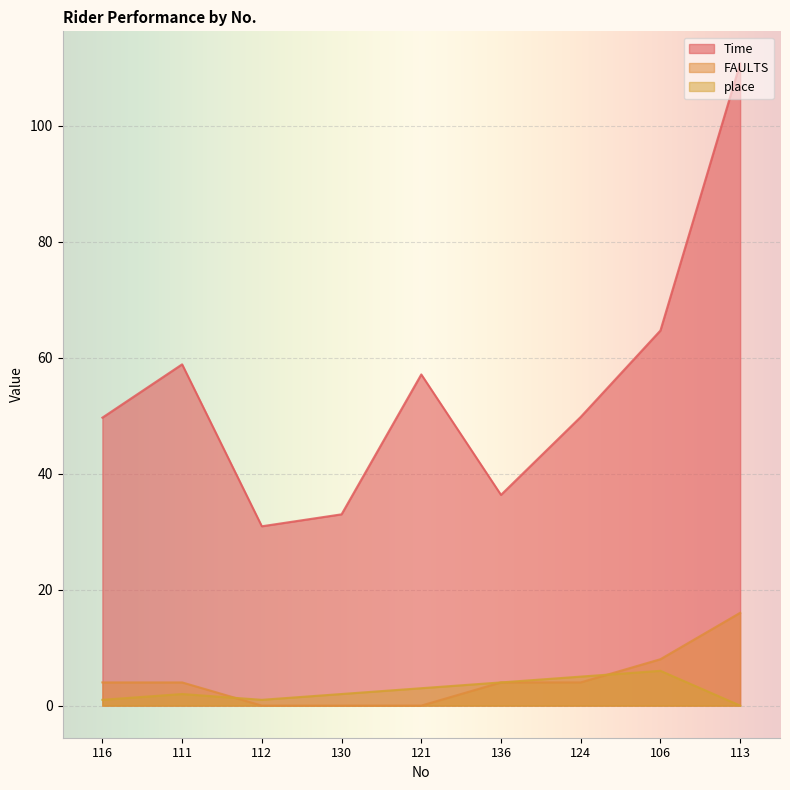

Read the place value at 124.

5.0